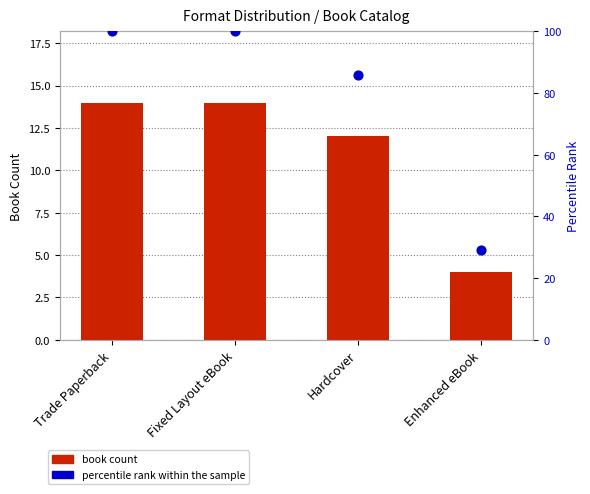

Which series has the widest spread of Y values?

percentile rank within the sample